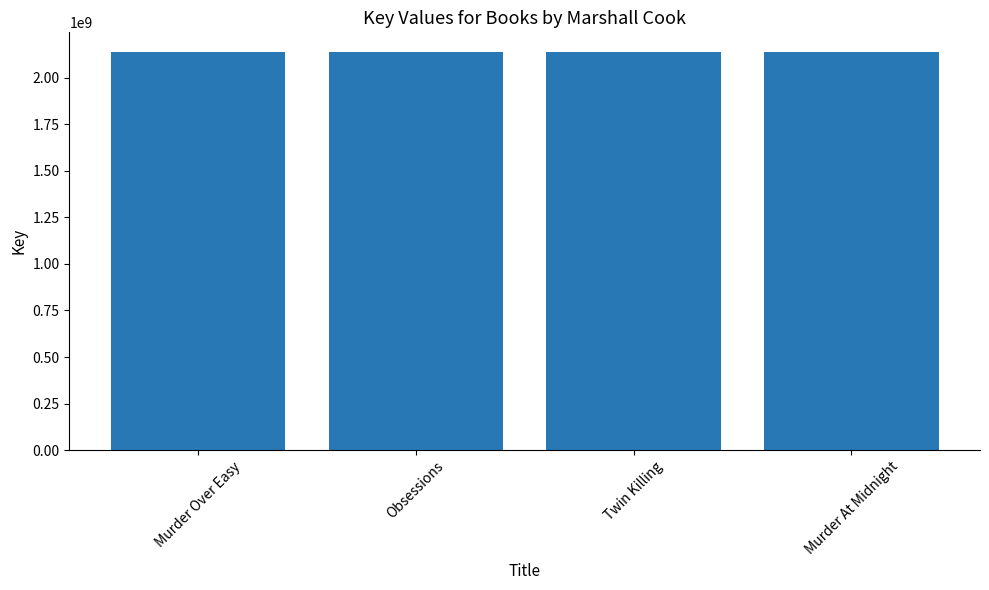

What is the sum of the values at Twin Killing and Obsessions?

4275320741